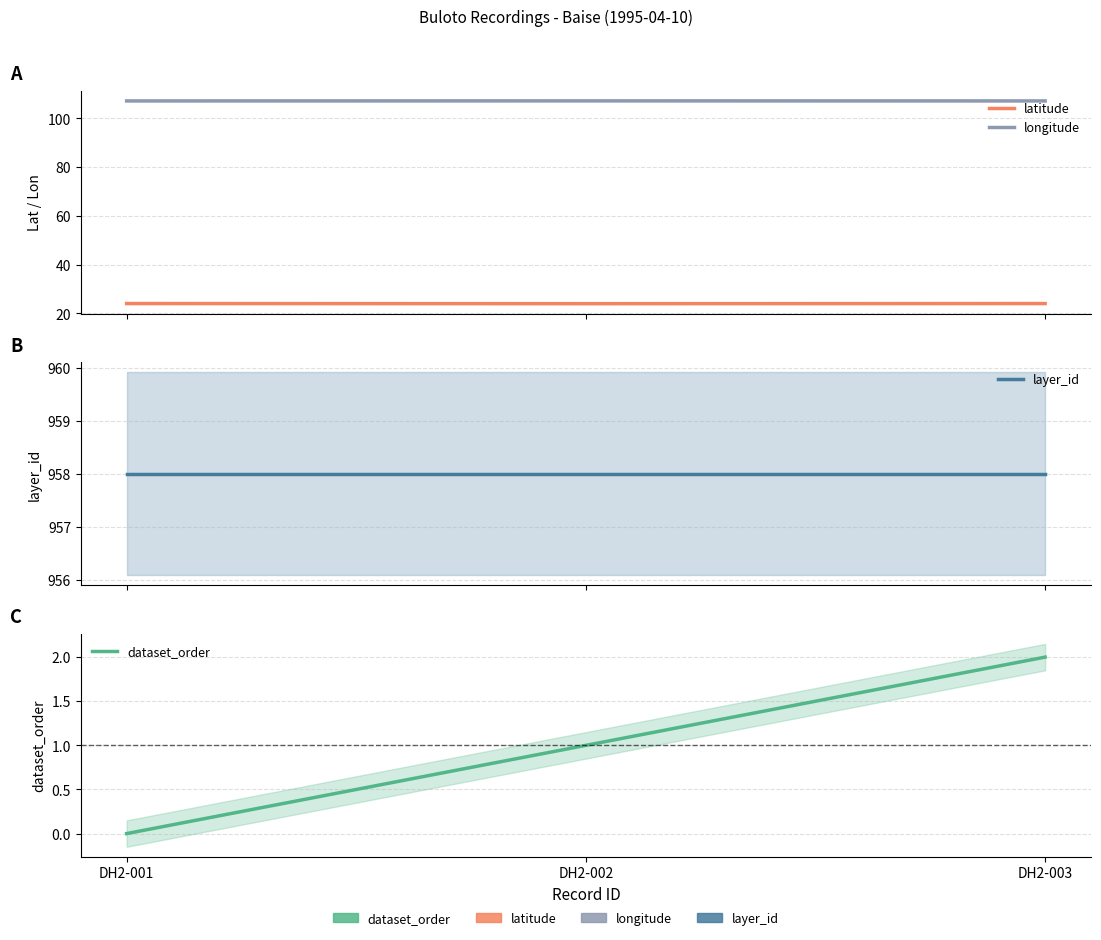

The value of longitude at DH2-003 is 107.1. True or false?

True